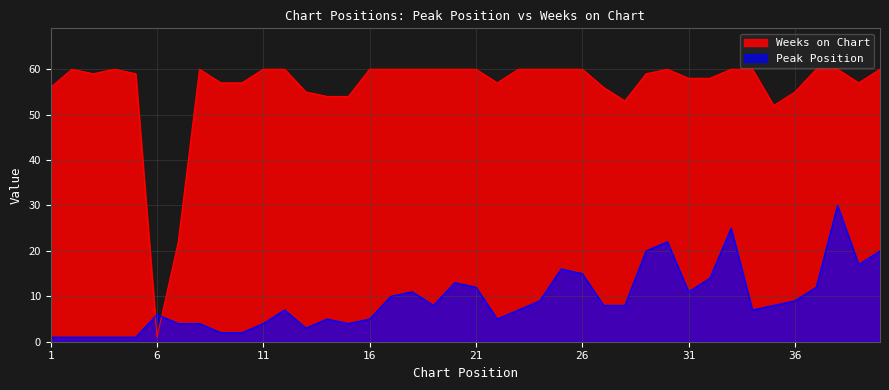

At which category does Peak Position reach its first local peak?

6